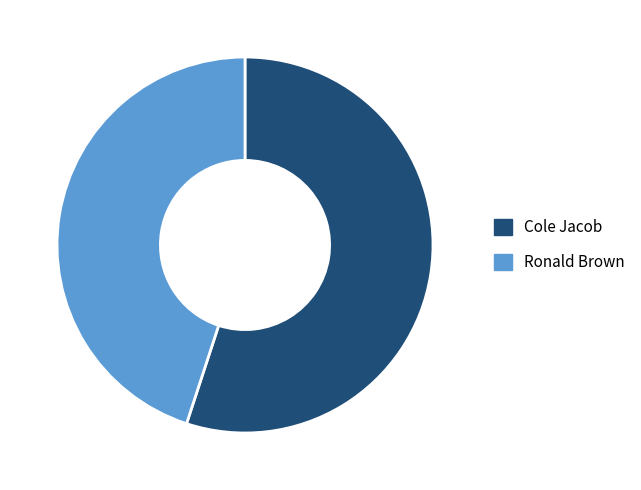

Is there any slice that represents more than half of the pie?

Yes